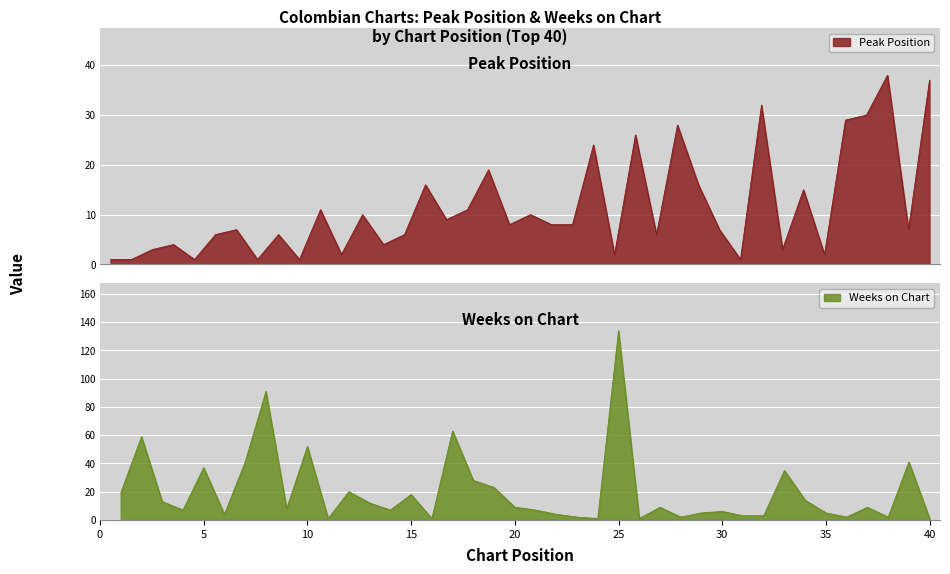

In Weeks on Chart, how many points are higher than both neighbors (excluding endpoints)?

13